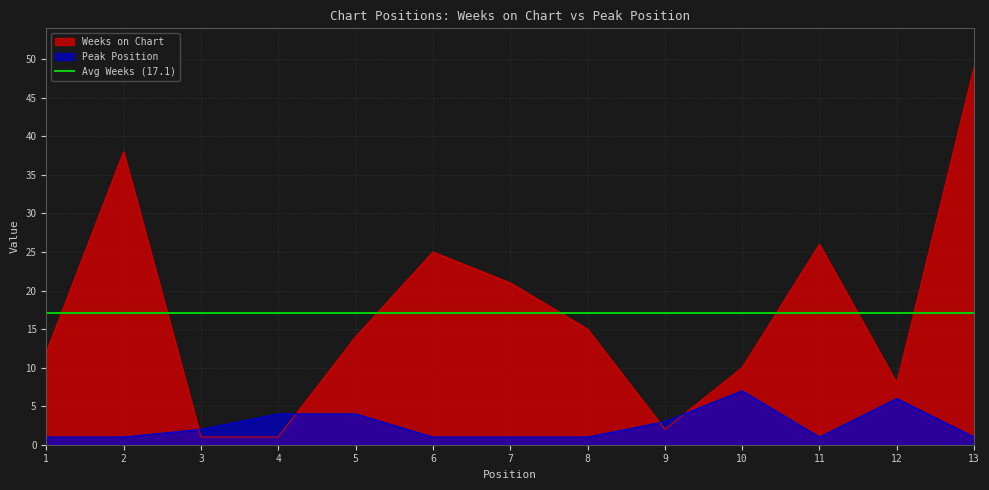

At which label does Weeks on Chart first exceed 14?

2